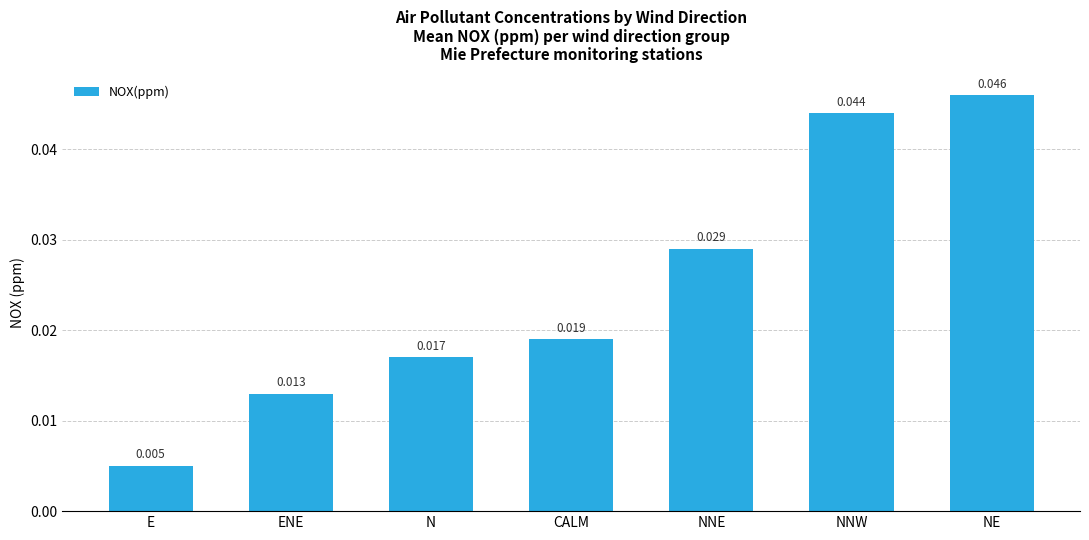

What is the label of the 7th bar from the left?

NE